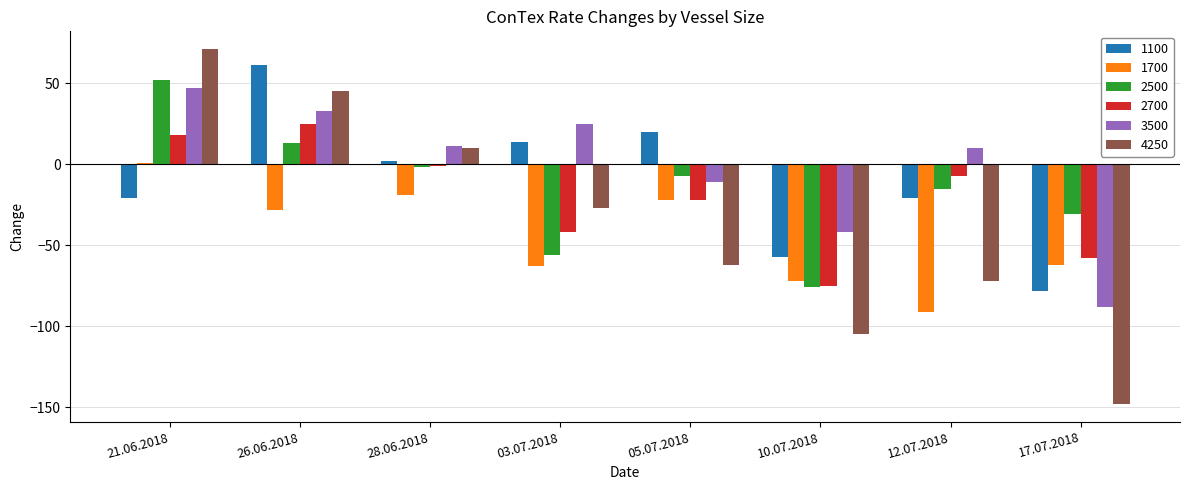

What is the sum of the 2700 values at 12.07.2018 and 05.07.2018?

-29